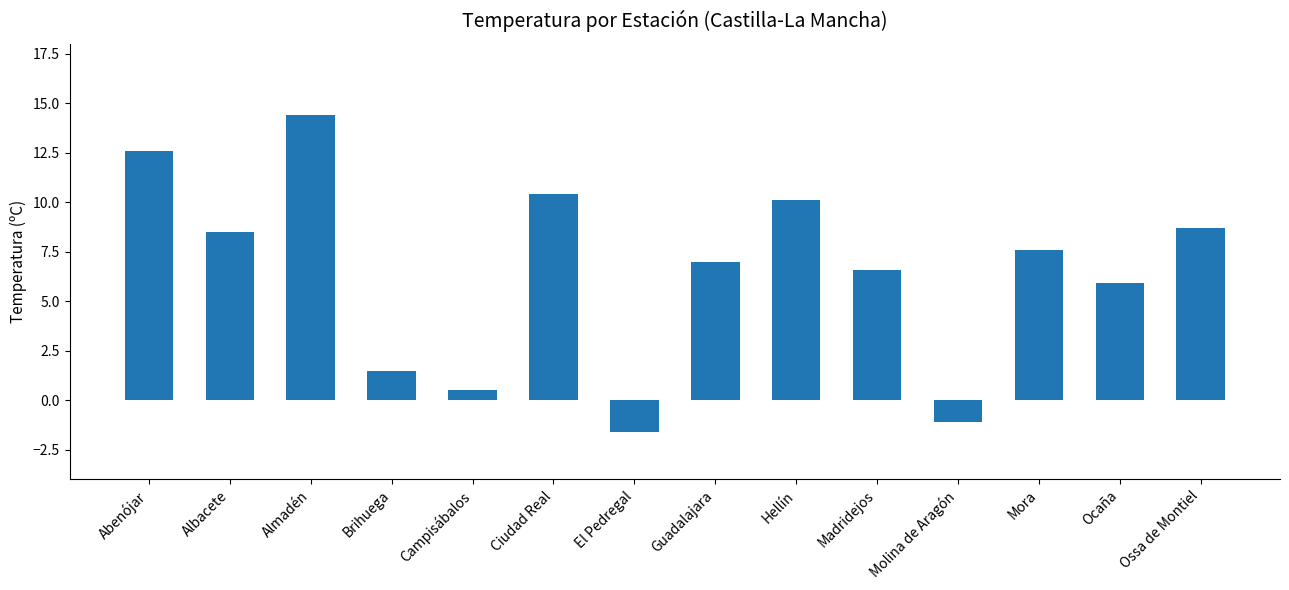

How many distinct data groups are displayed?

1